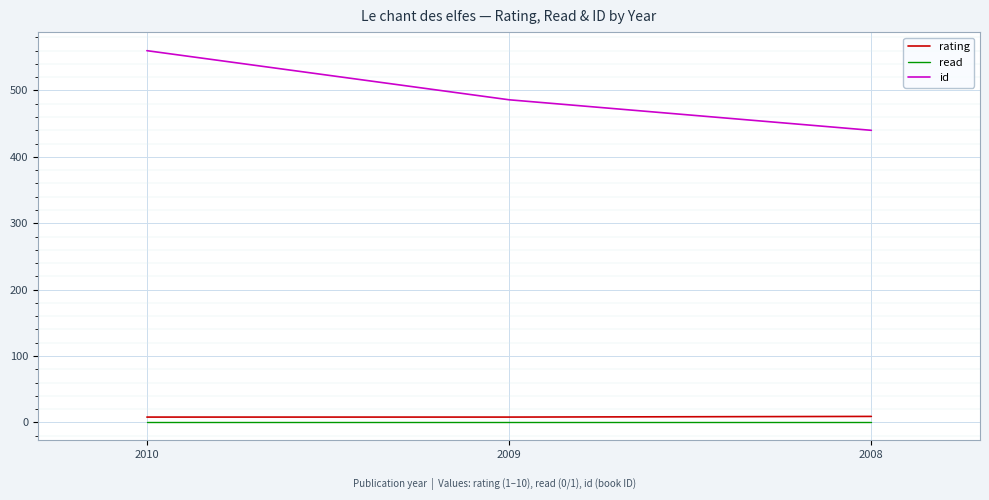

The read series shows 1 at 2009. True or false?

True